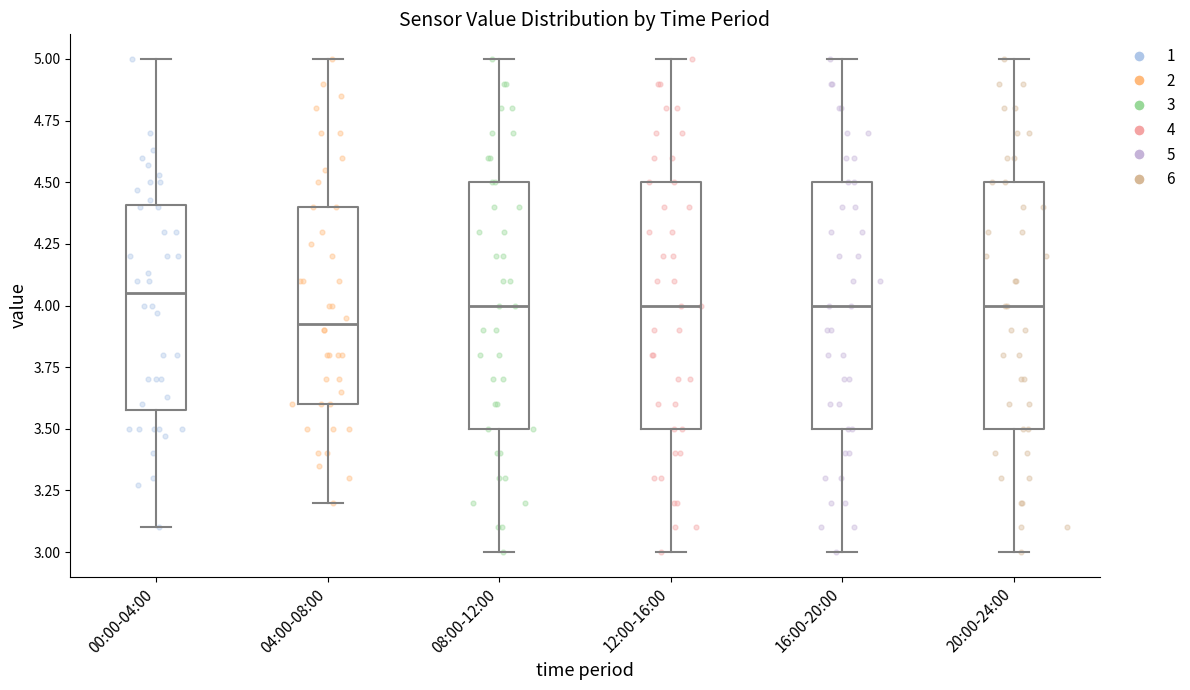

Where is the upper edge of the box for 08:00-12:00 on the y-axis? The values are not printed on the chart, so give them approximately, as read against the axis.

4.50